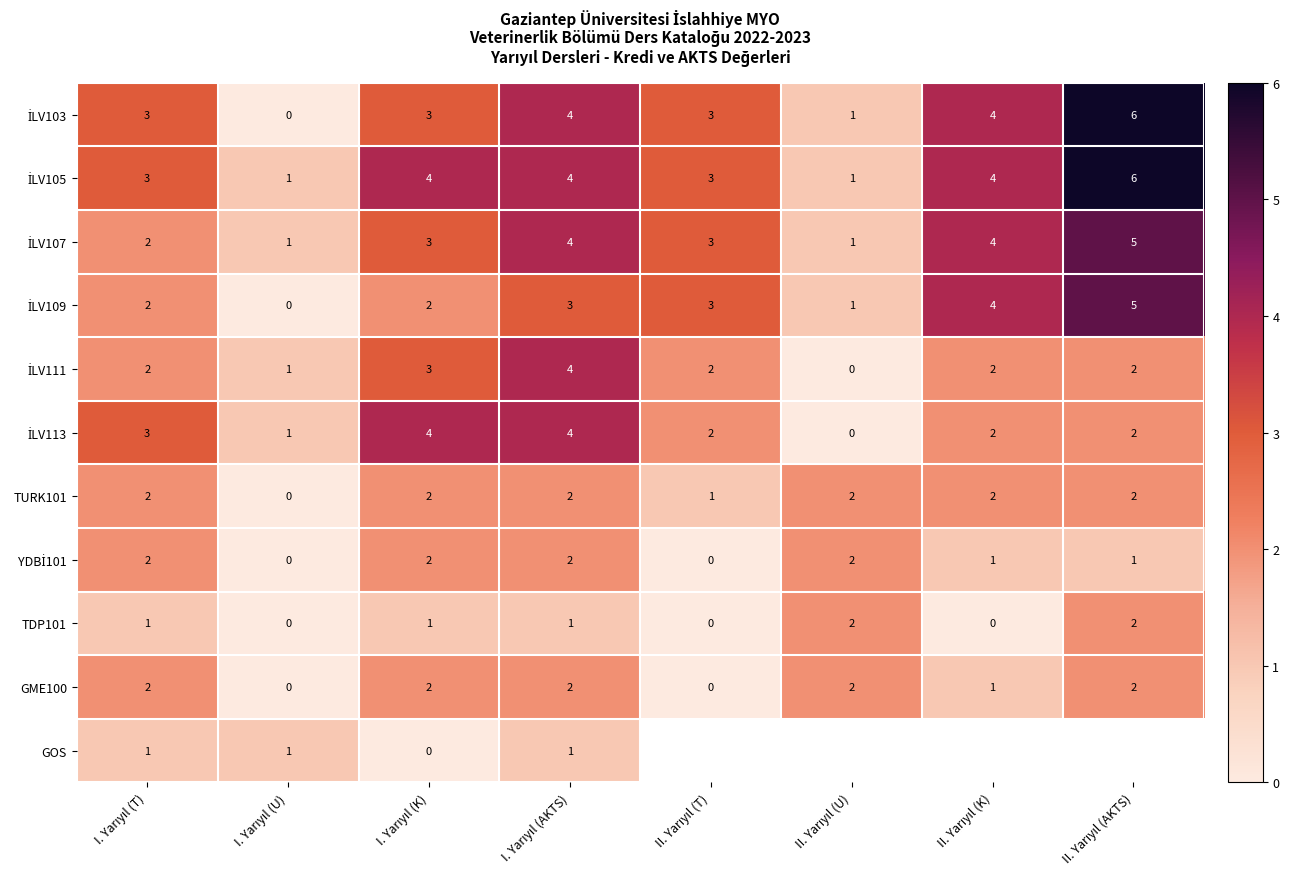

How many positive values does the GME100 series have?

6